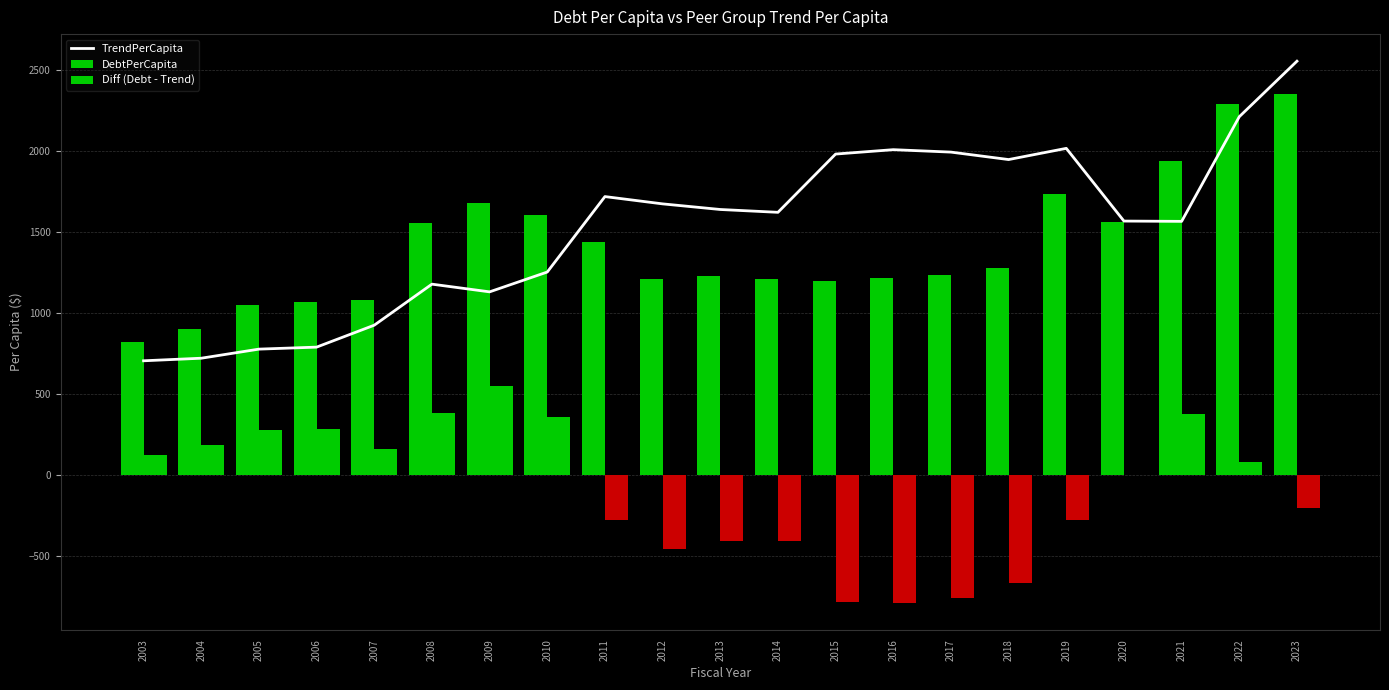

What are all the series names shown in the legend?

TrendPerCapita, DebtPerCapita, Diff (Debt - Trend)